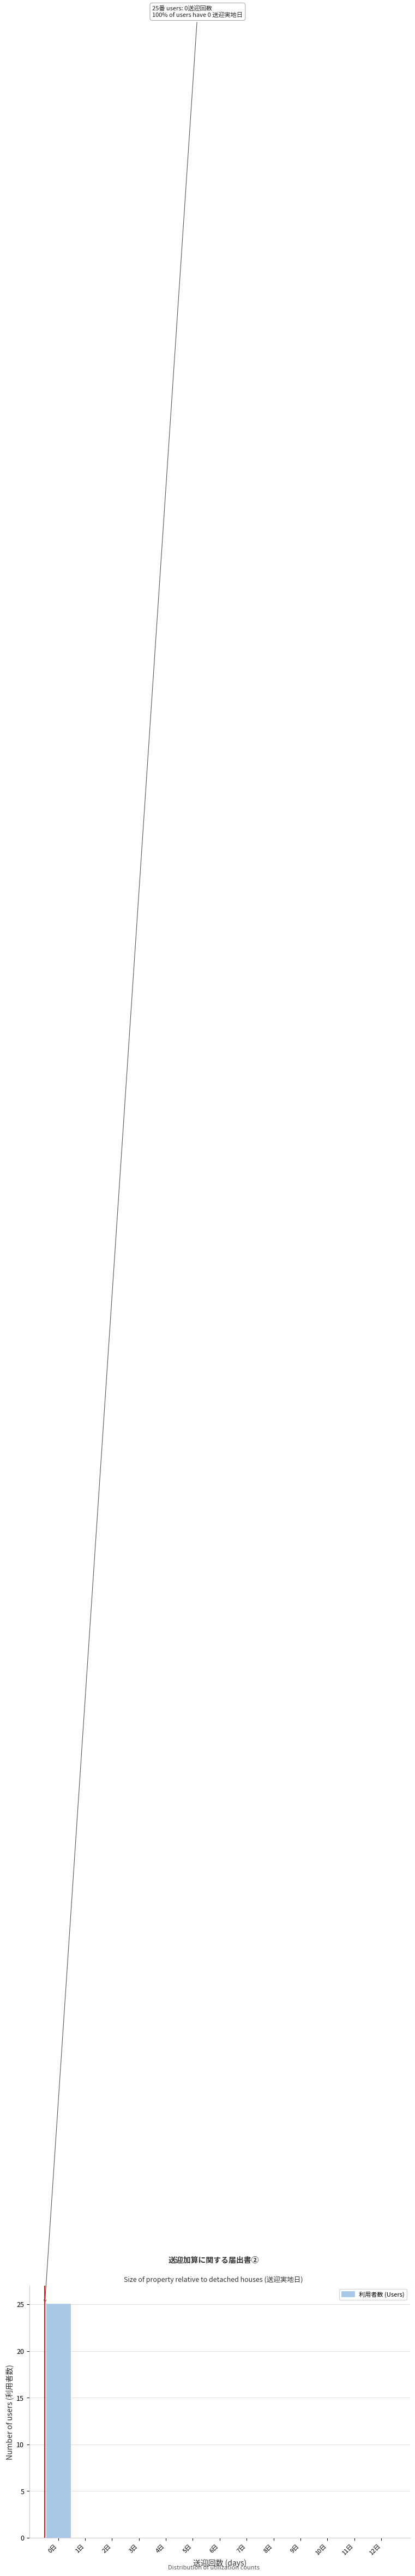

Reading left to right, list all the values displayed in this chart.

0日=25	1日=0	2日=0	3日=0	4日=0	5日=0	6日=0	7日=0	8日=0	9日=0	10日=0	11日=0	12日=0